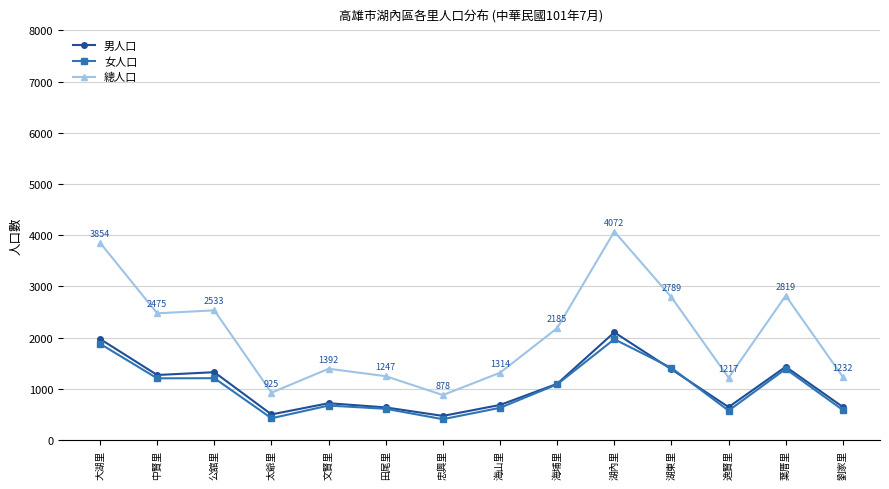

True or false: 女人口 has more than 1 points higher than both neighbors.

True